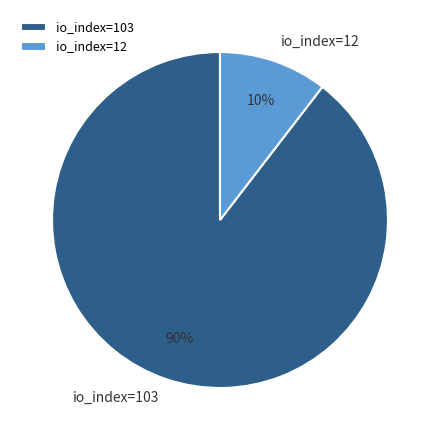

Which slice is the smallest?

io_index=12